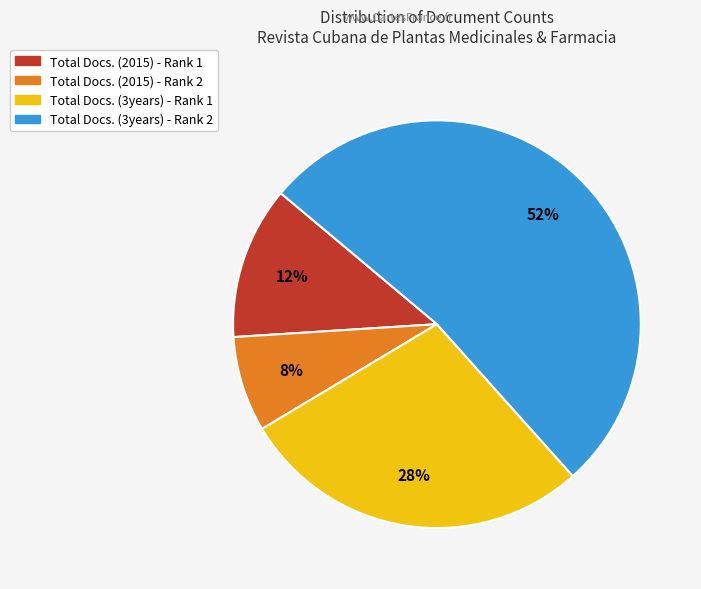

To the nearest percent, what percentage of the pie is Total Docs. (2015) - Rank 1?

12%